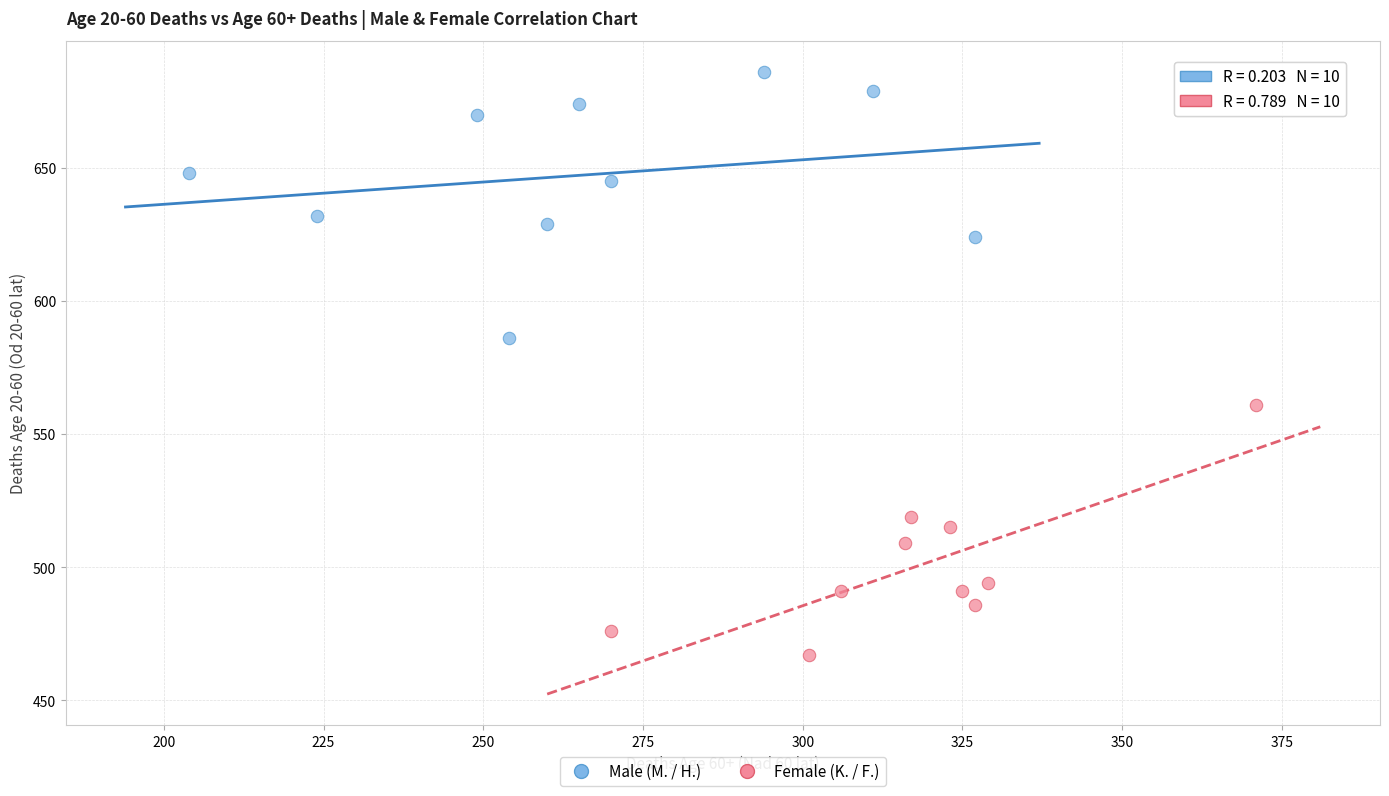

Which series contains the lowest Y value?

Female (K. / F.)